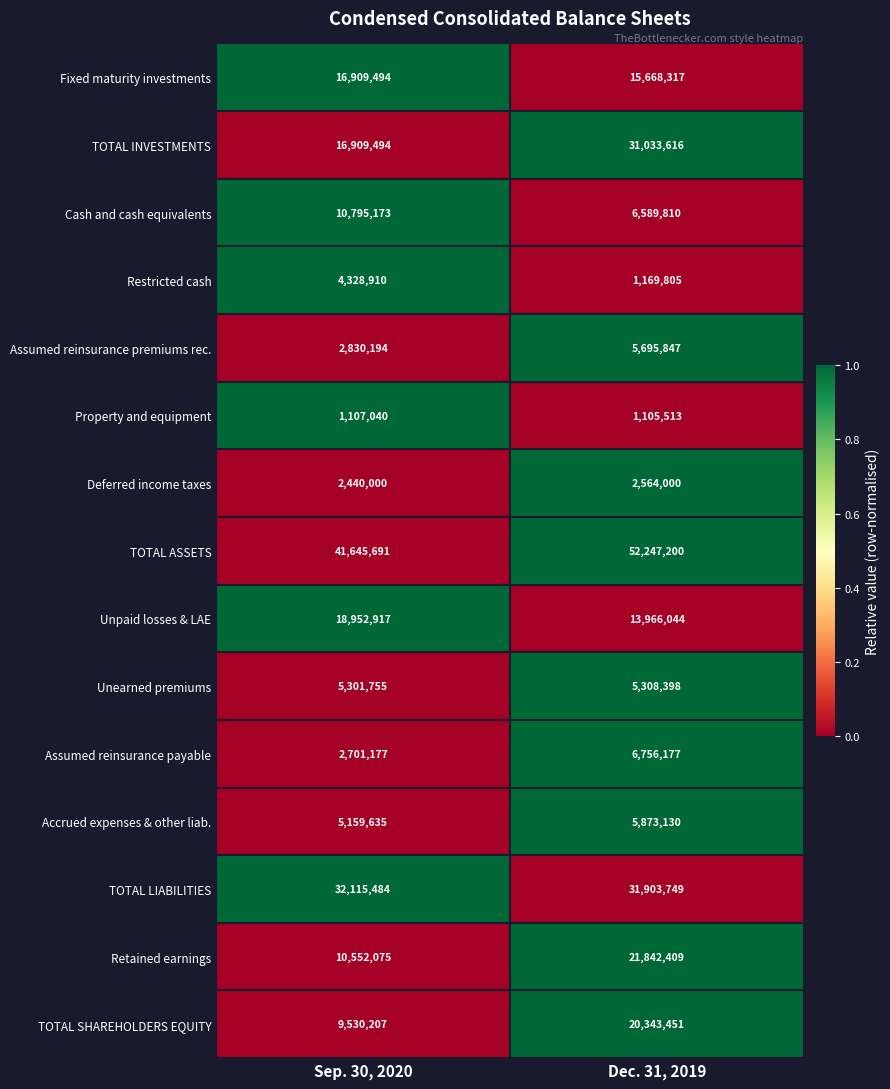

List the labels in order of Cash and cash equivalents value, smallest first.

Dec. 31, 2019, Sep. 30, 2020